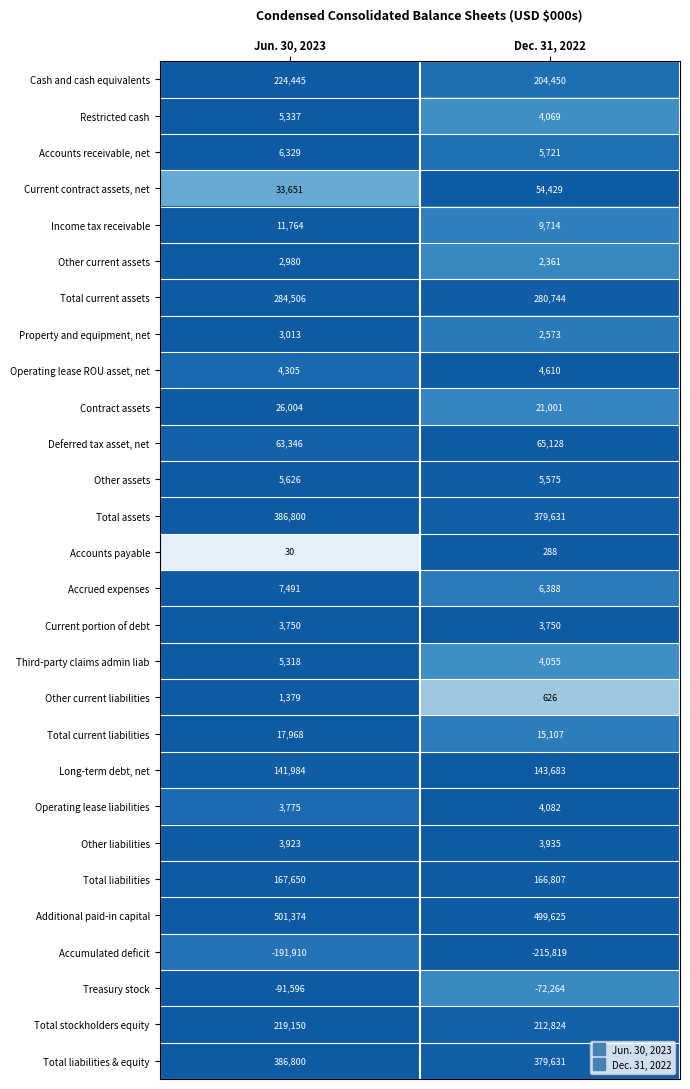

Which series has the largest total across all categories?

Additional paid-in capital